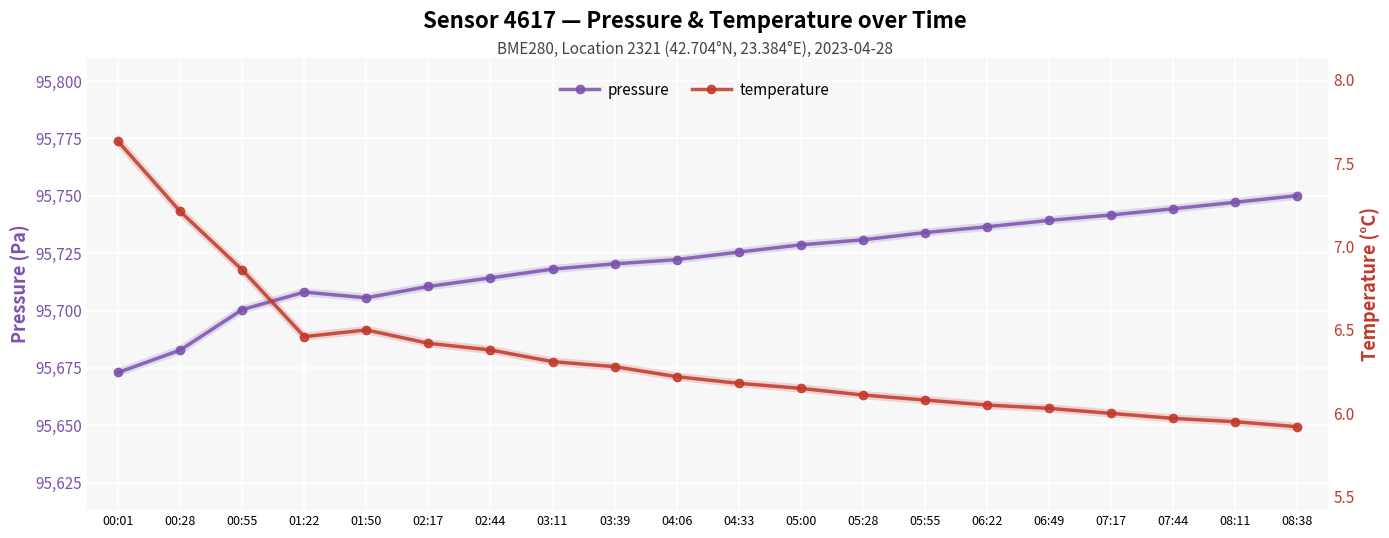

At how many categories does at least one series exceed 43261?

20